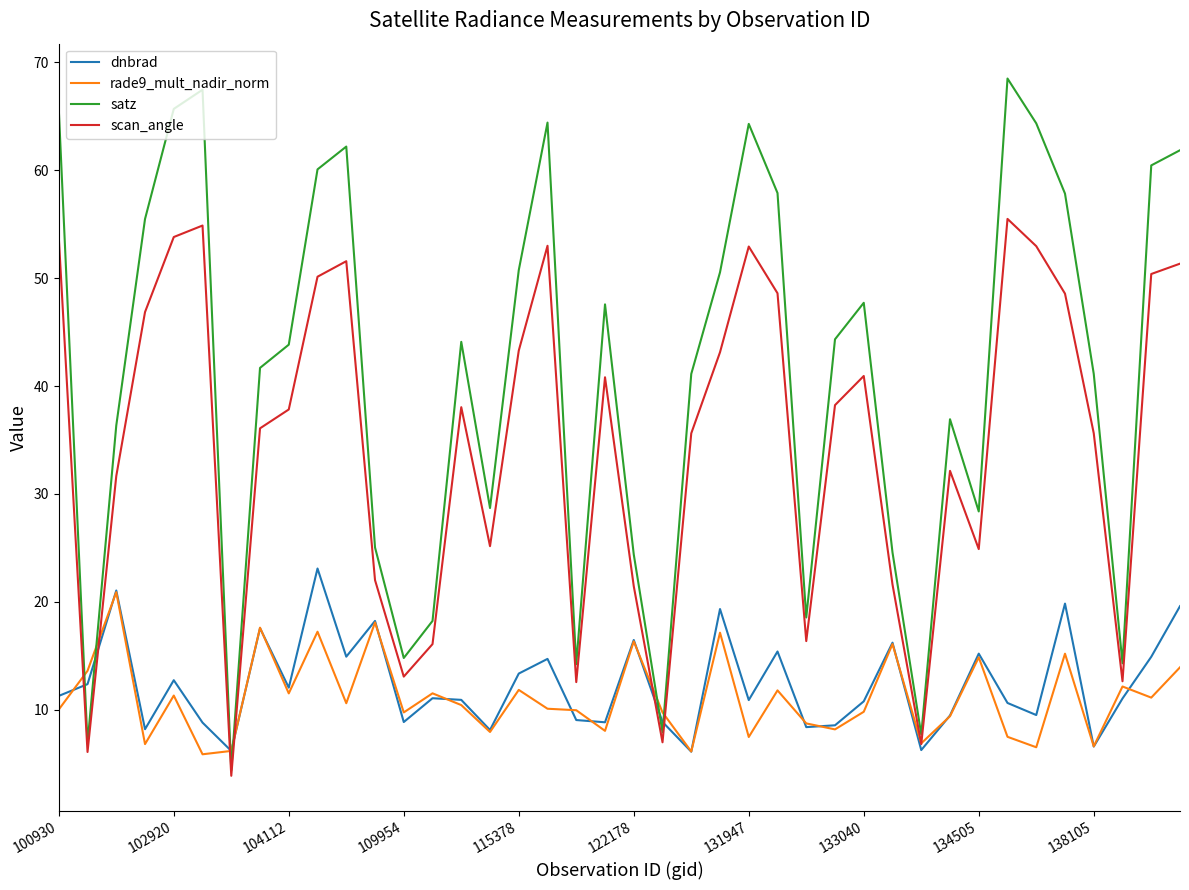

What are all the series names shown in the legend?

dnbrad, rade9_mult_nadir_norm, satz, scan_angle